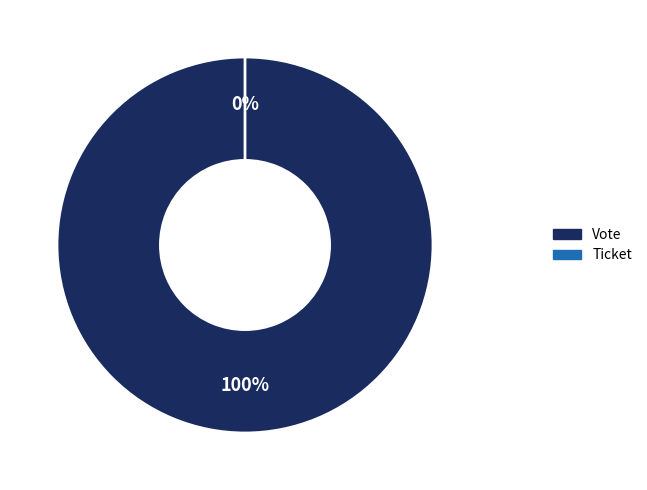

What is the largest slice in the pie chart?

Vote